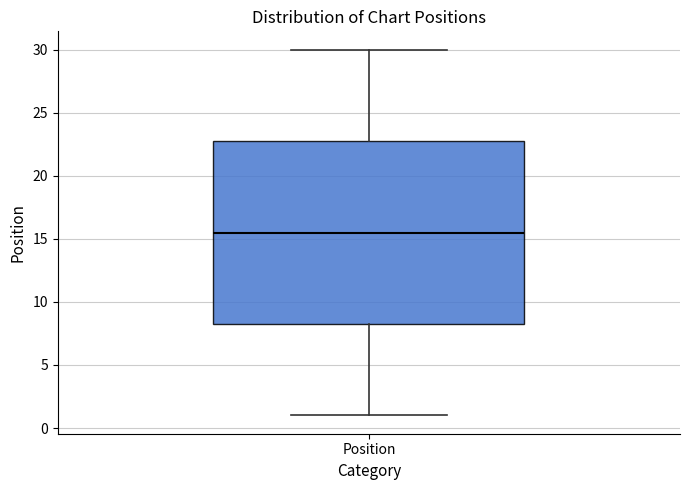

Transcribe this box plot: give where the median line is, the range the box spans, and where the two whiskers end, as read against the y-axis. The values are not printed on the chart, so give them approximately, as read against the axis.

median 15.5, box 8.5 to 23.0, whiskers 1.0 to 30.0